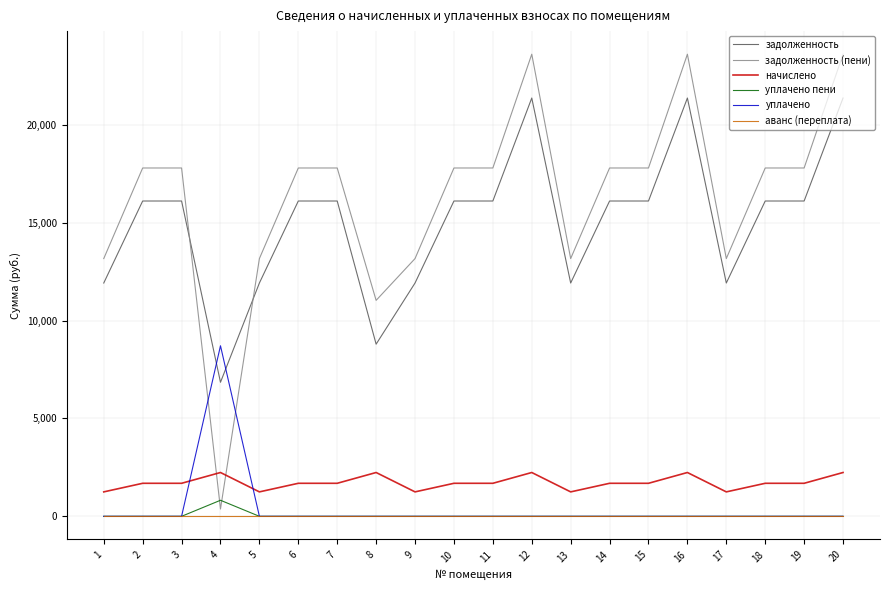

At which label does начислено first exceed 1687?

2